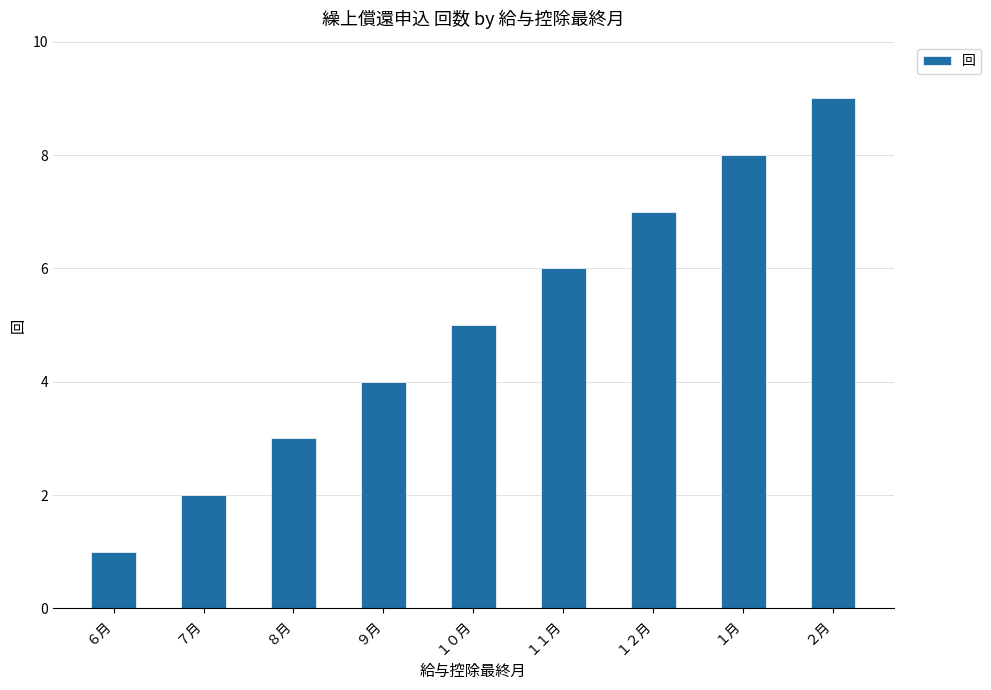

Rank the categories by value from lowest to highest.

６月, ７月, ８月, ９月, １０月, １１月, １２月, １月, ２月